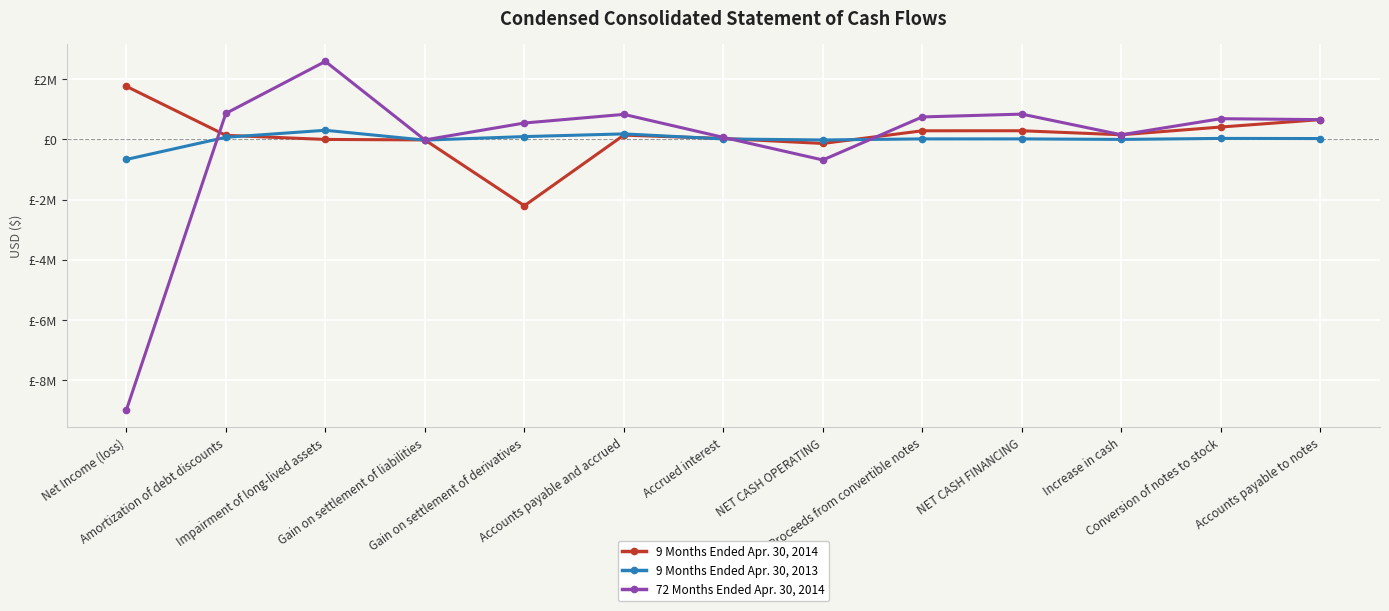

What are all the series names shown in the legend?

9 Months Ended Apr. 30, 2014, 9 Months Ended Apr. 30, 2013, 72 Months Ended Apr. 30, 2014